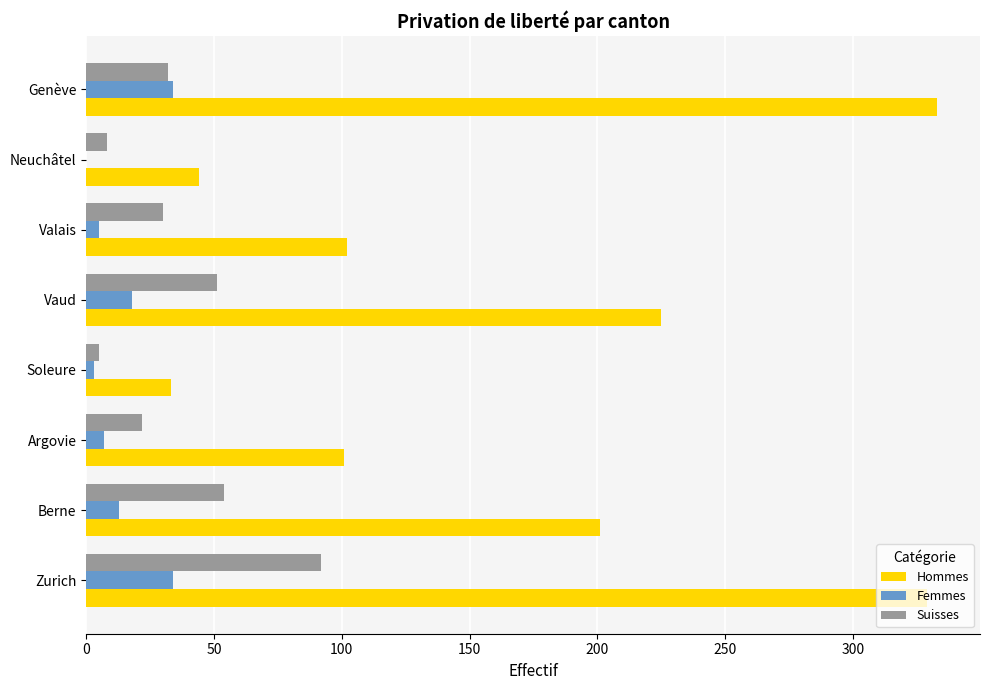

Is the value of Suisses at Soleure greater than the value of Hommes at Berne?

No